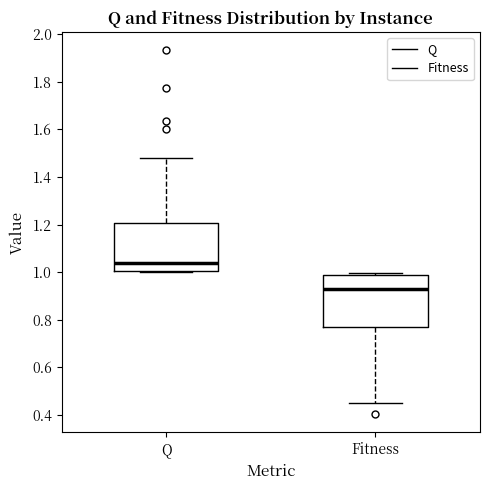

Which box's median line is the highest?

Q